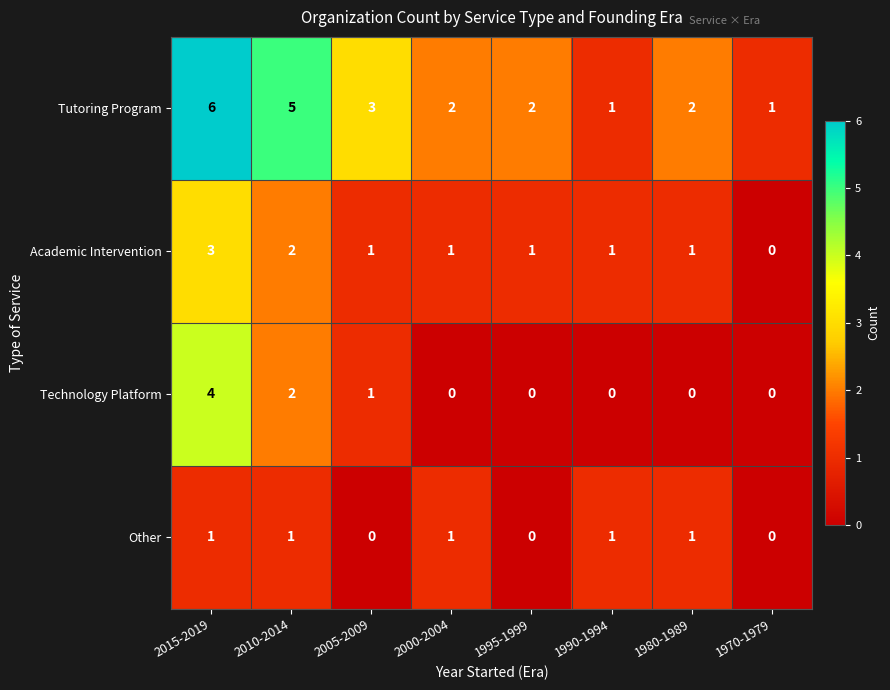

Which series has the largest range (max minus min)?

Tutoring Program